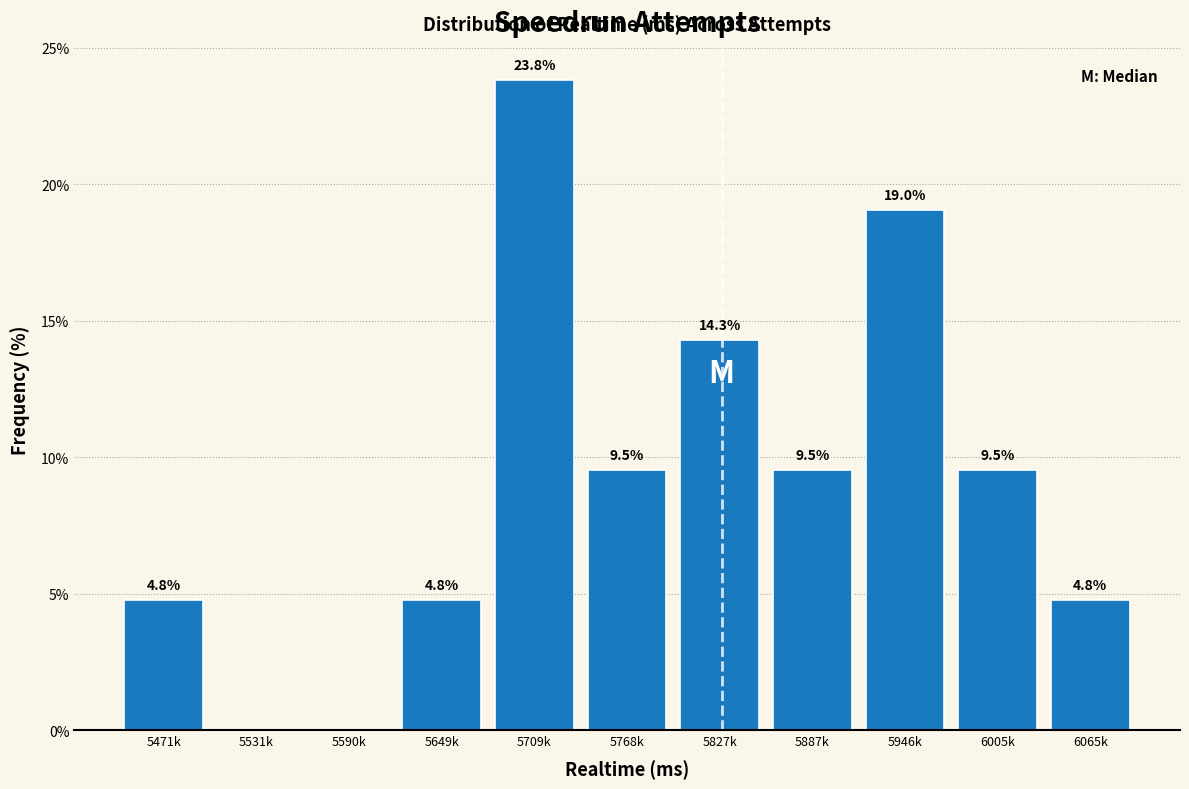

Reading left to right, what are all the values shown in this chart?

5471k=4.8	5531k=0.0	5590k=0.0	5649k=4.8	5709k=23.8	5768k=9.5	5827k=14.3	5887k=9.5	5946k=19.0	6005k=9.5	6065k=4.8